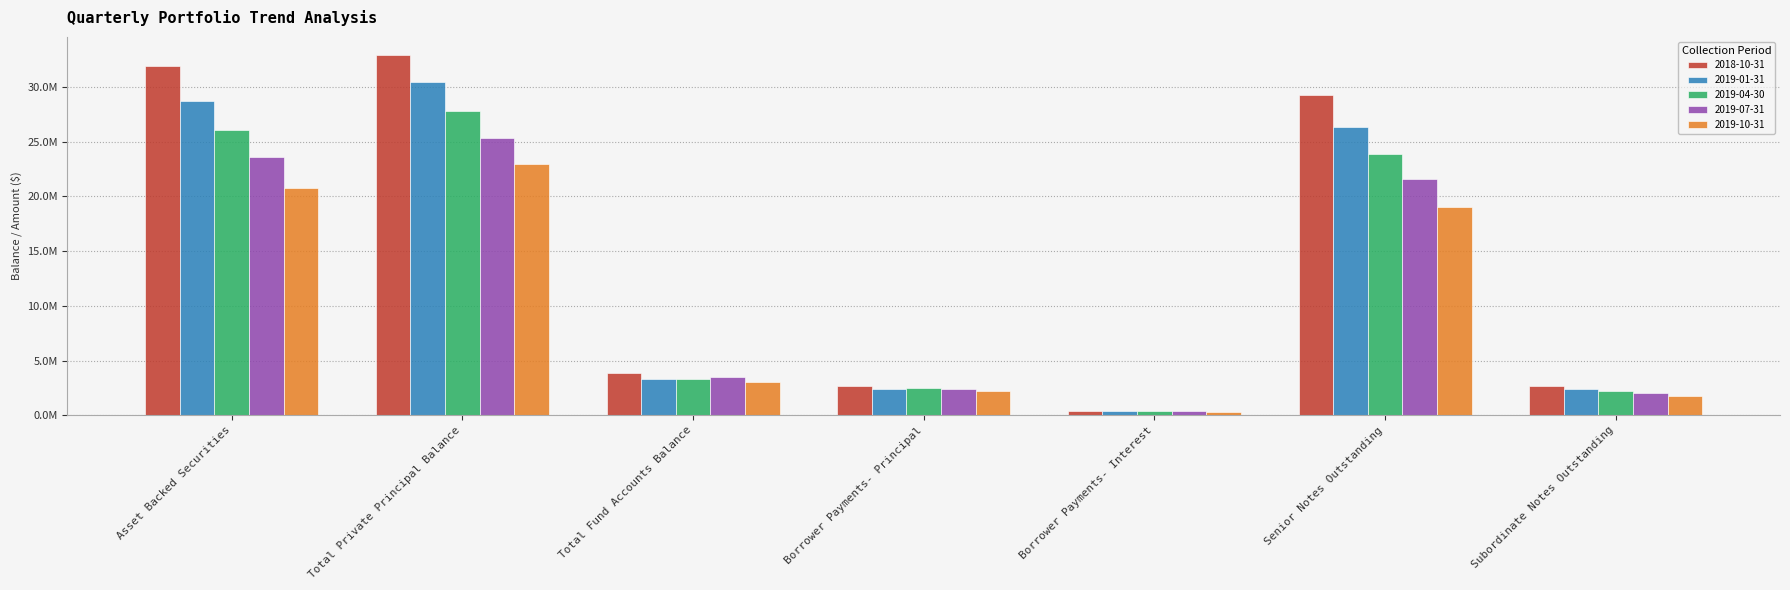

Is the value of 2018-10-31 at Borrower Payments- Principal greater than the value of 2019-04-30 at Subordinate Notes Outstanding?

Yes